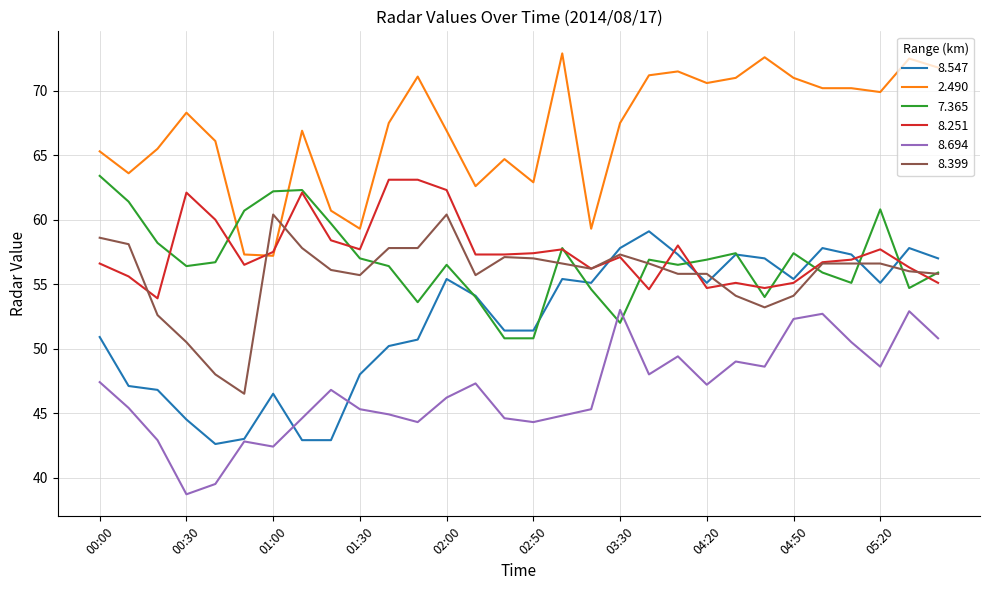

How many times do 2.490 and 8.399 cross each other?

2